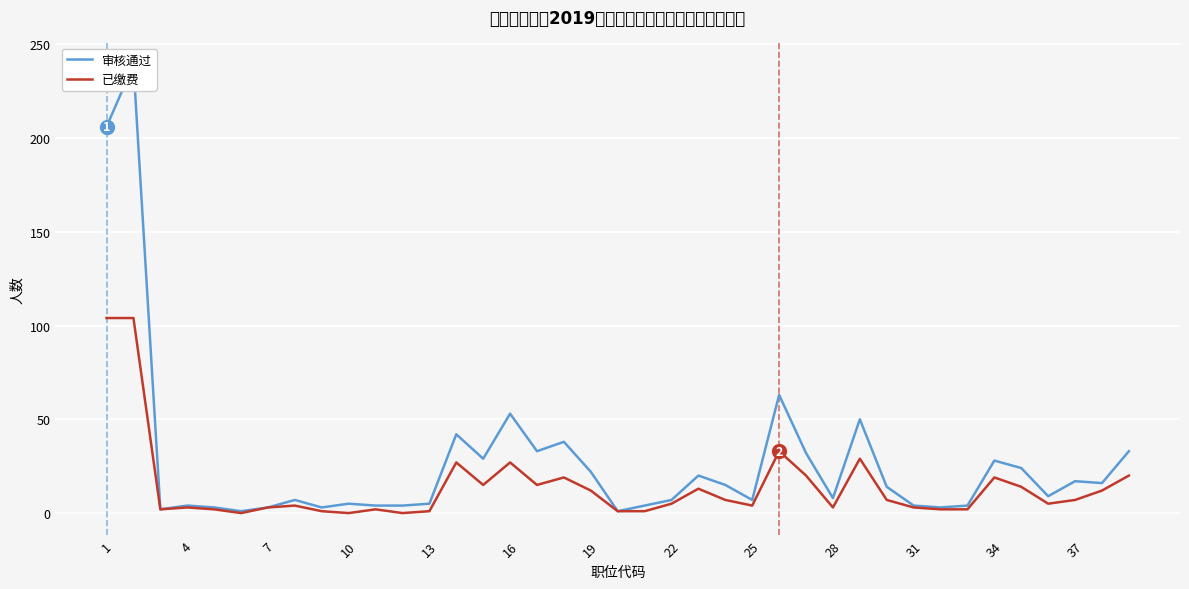

What are all the series names shown in the legend?

审核通过, 已缴费